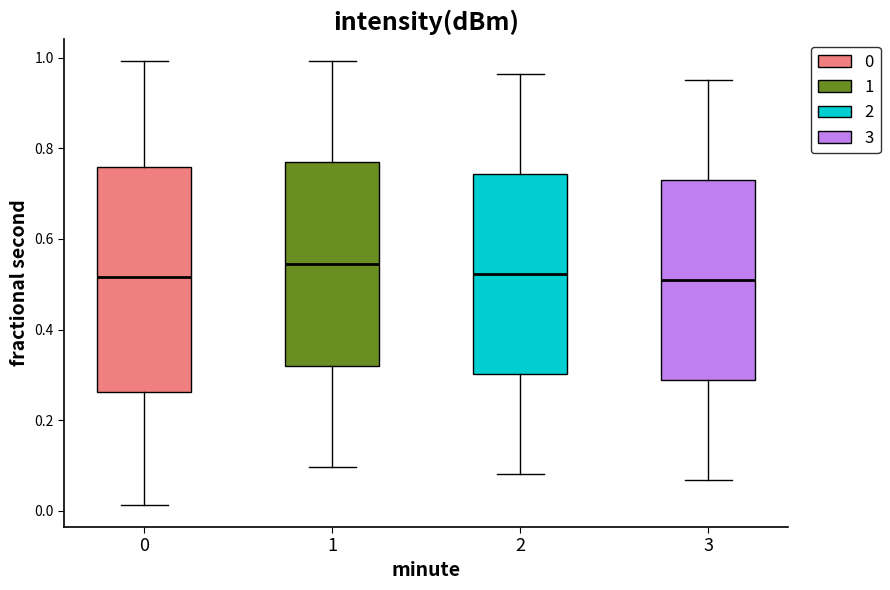

Which box's median line is the highest?

1